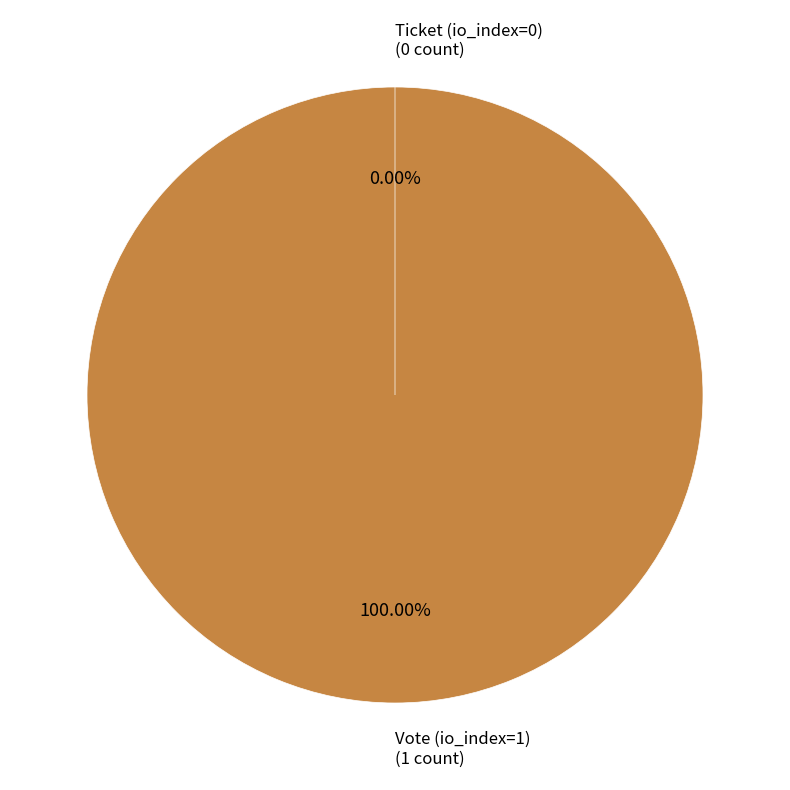

Combined, do Ticket (io_index=0) and Vote (io_index=1) account for over 50%?

Yes